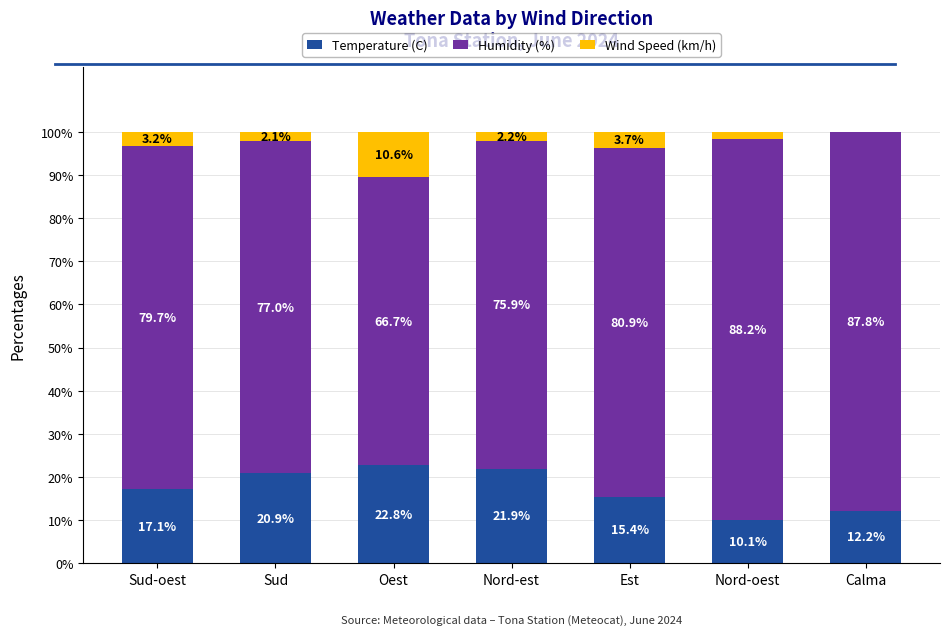

What is the average value of the Temperature (C) series?

17.2